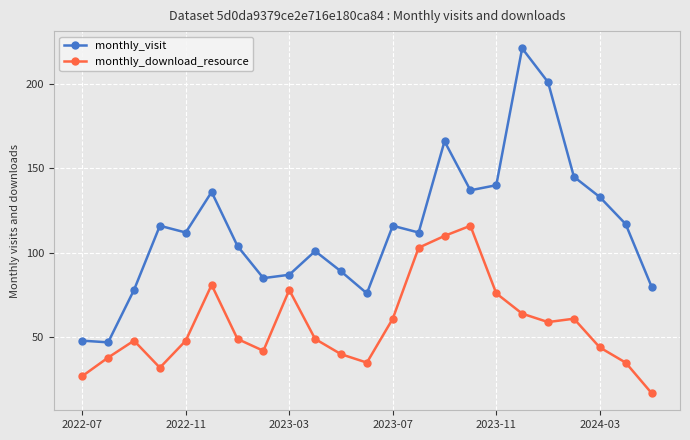

What is the smallest value displayed?

17